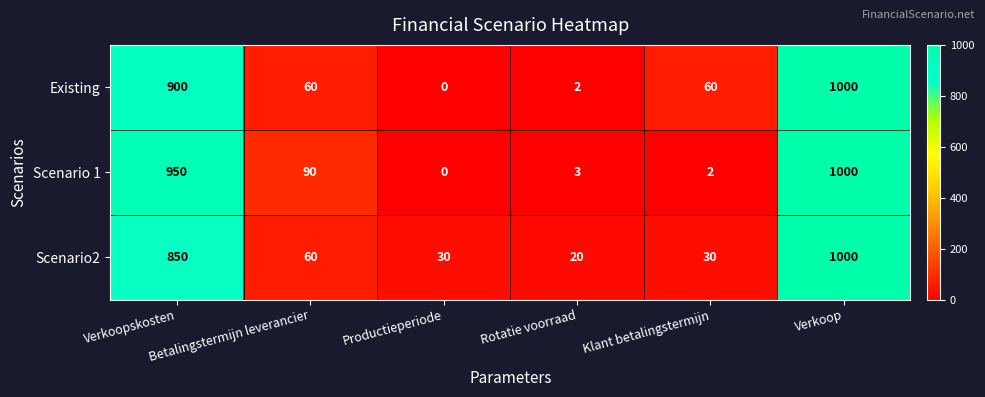

Count the number of data series in this chart.

3